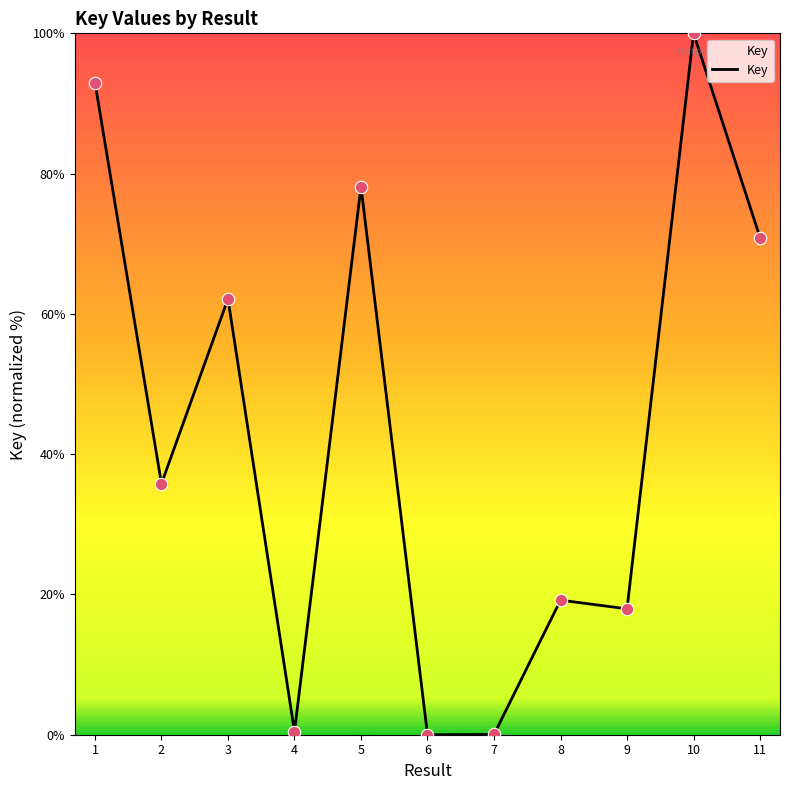

What is the change in value from 5 to 7?

-78.1